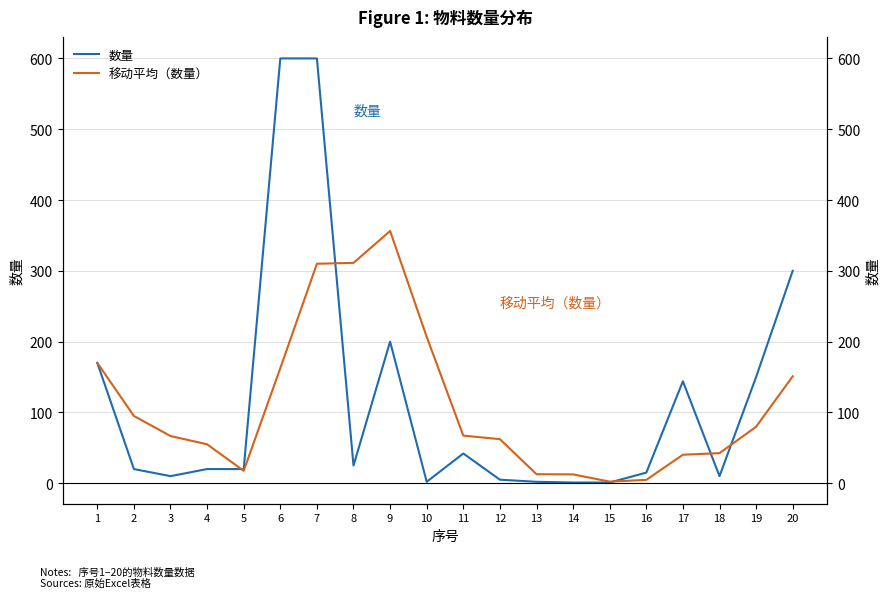

List the series in order of their overall mean, highest first.

数量, 移动平均（数量）